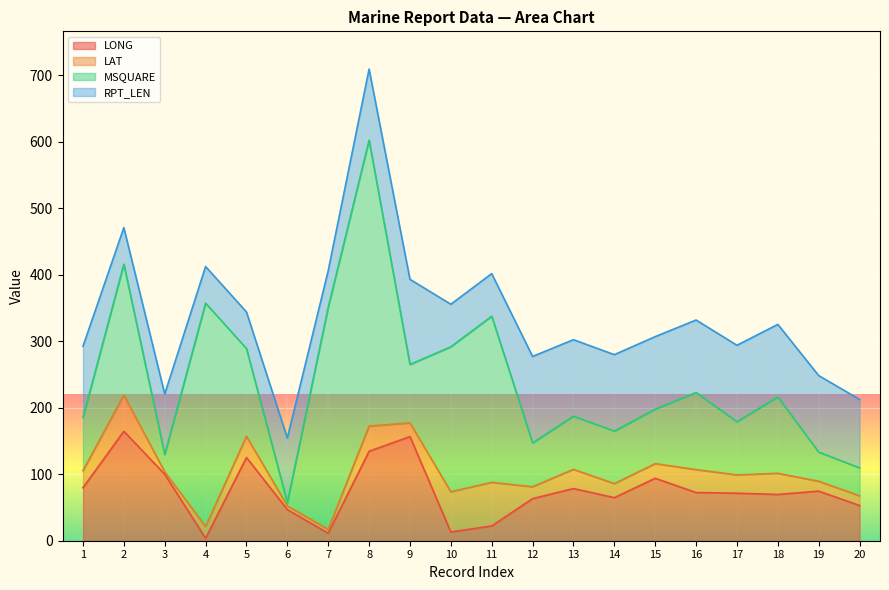

True or false: MSQUARE has more than 1 interior local peaks.

True